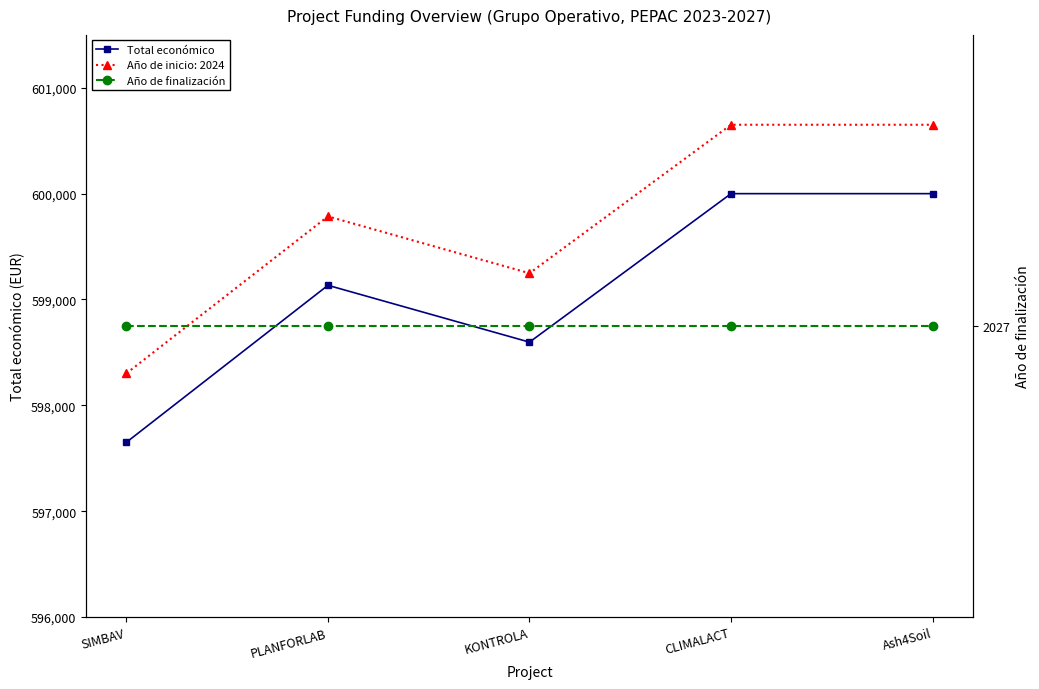

Does the chart display data point markers on the line(s)?

Yes